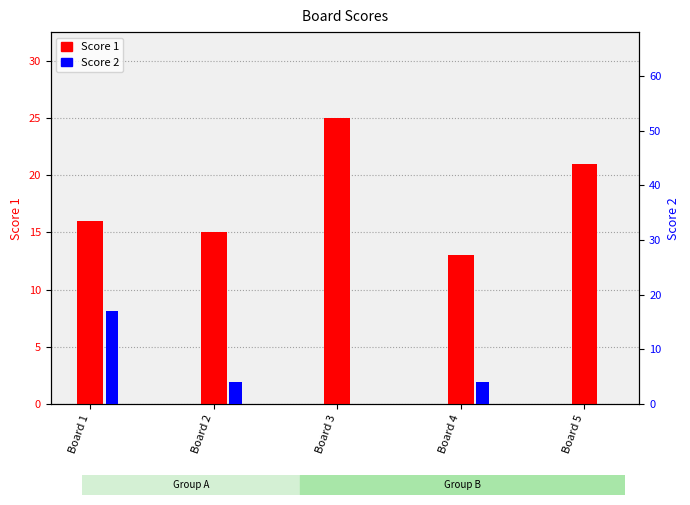

Reading left to right, transcribe all the data shown in this chart.

Score 1: Board 1=16	Board 2=15	Board 3=25	Board 4=13	Board 5=21
Score 2: Board 1=17	Board 2=4	Board 3=0	Board 4=4	Board 5=0